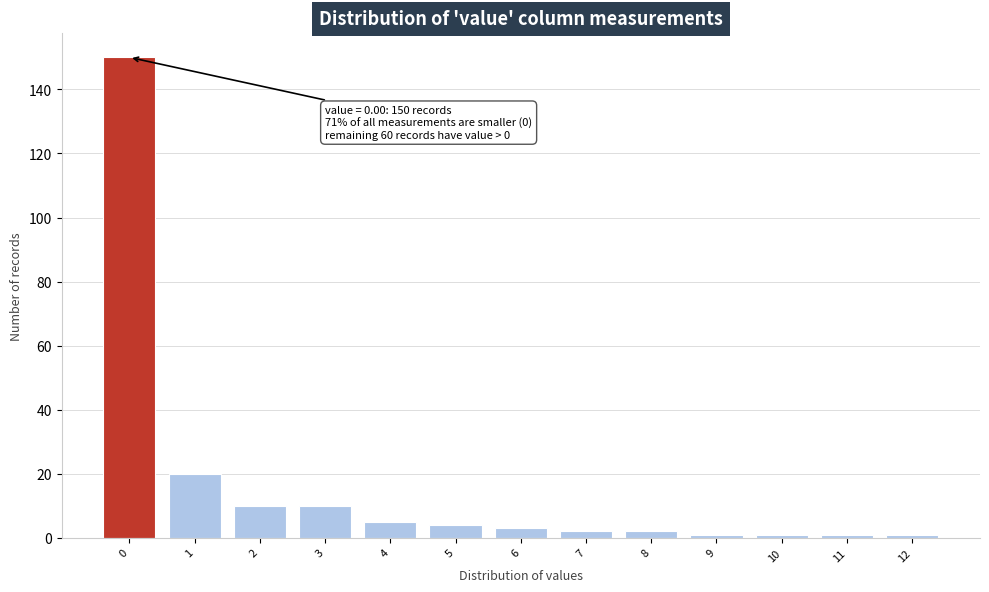

Over which range of the x-axis is the bar tallest?

-0.5 to 0.5